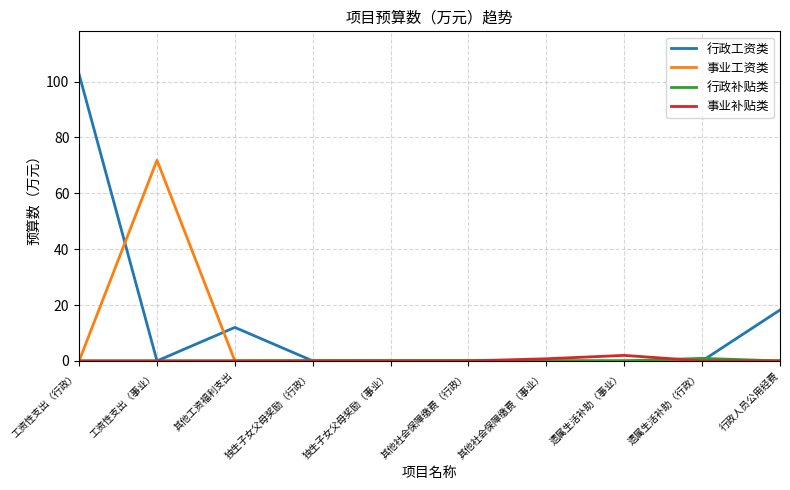

The 行政工资类 series shows 0.0 at 工资性支出（事业）. True or false?

True